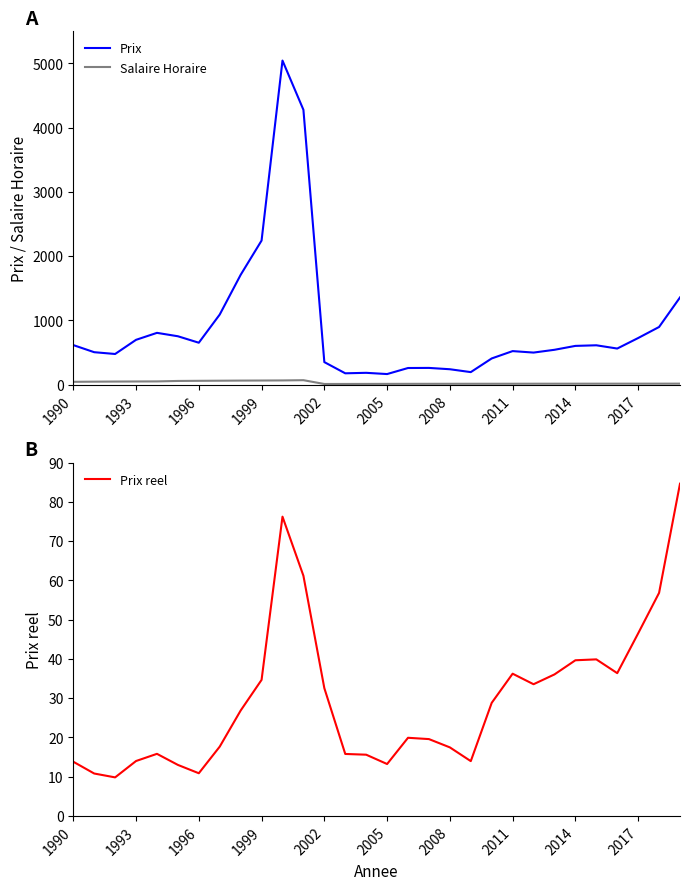

What is the value of the Prix reel point at the 18th from the left?

19.6